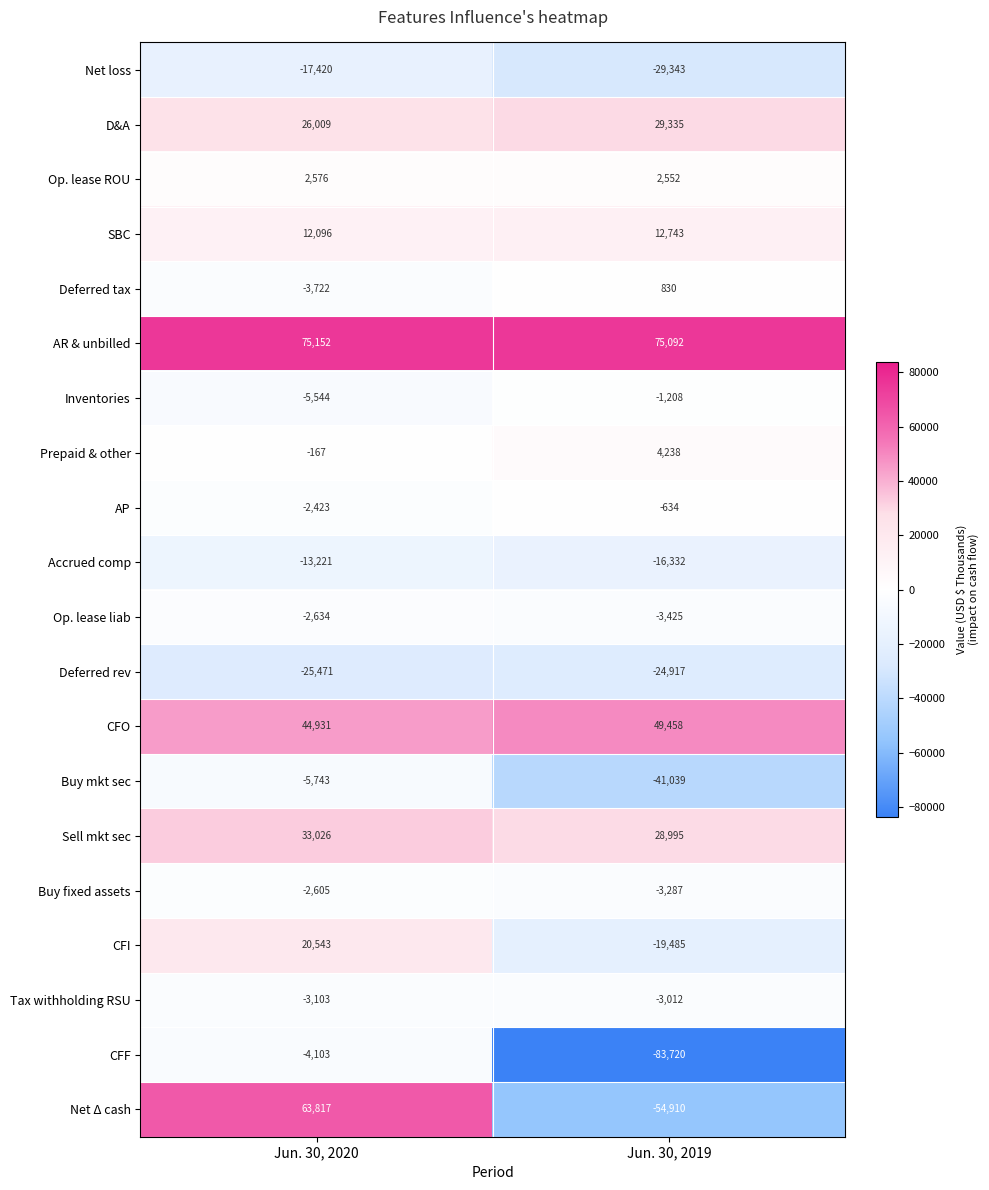

At which label is CFO closest to 47194?

Jun. 30, 2020